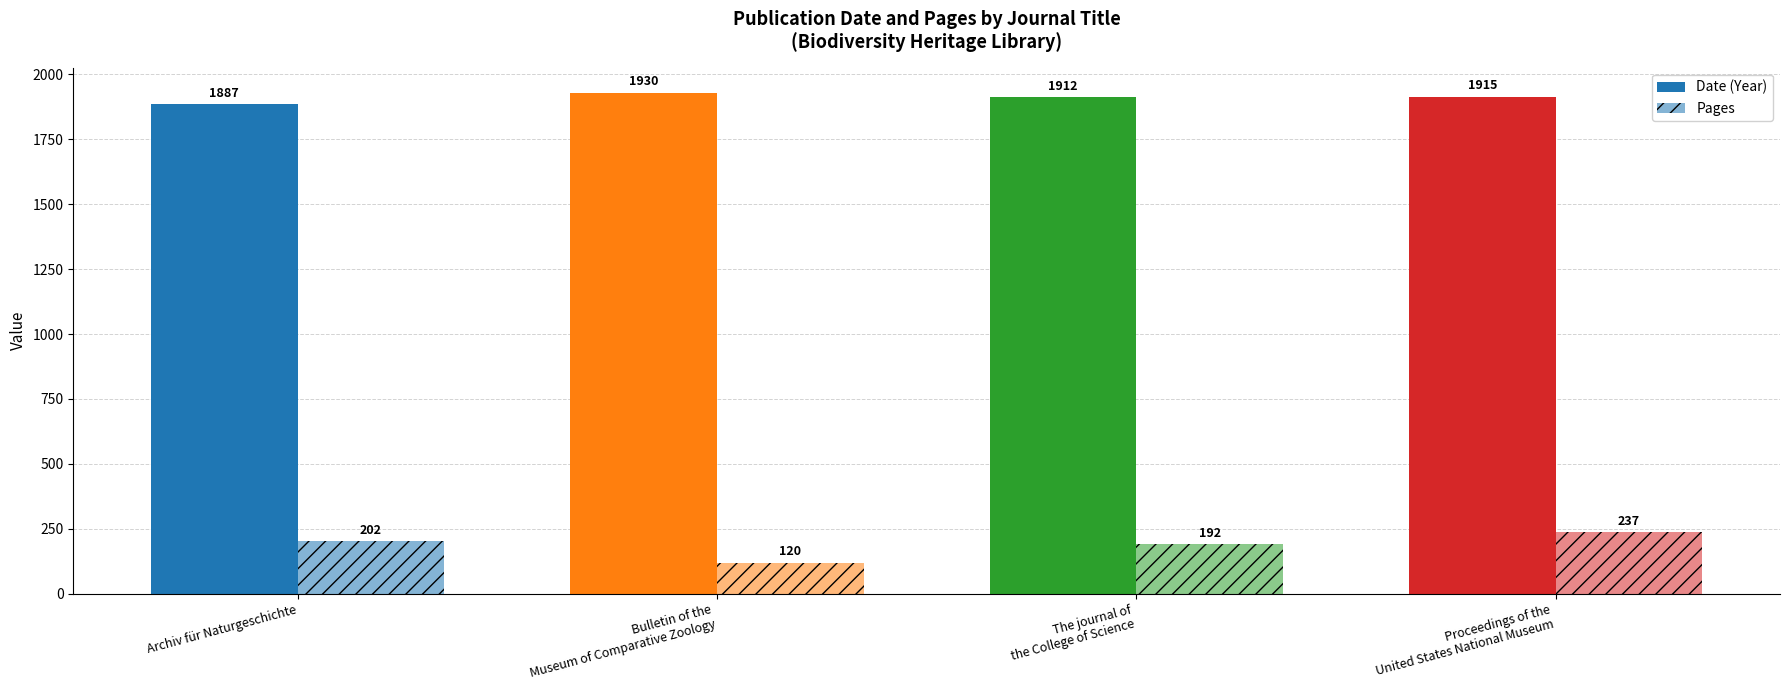

At which label does Date (Year) reach its peak?

Bulletin of the
Museum of Comparative Zoology